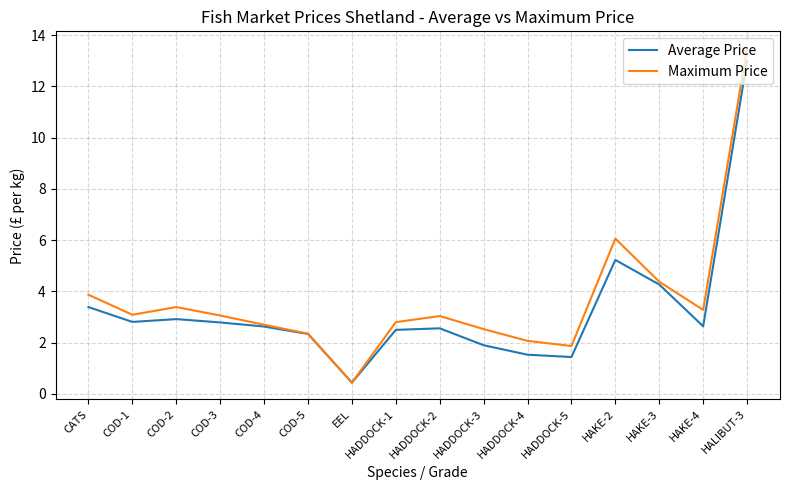

In Maximum Price, how many points are lower than both neighbors (excluding endpoints)?

4